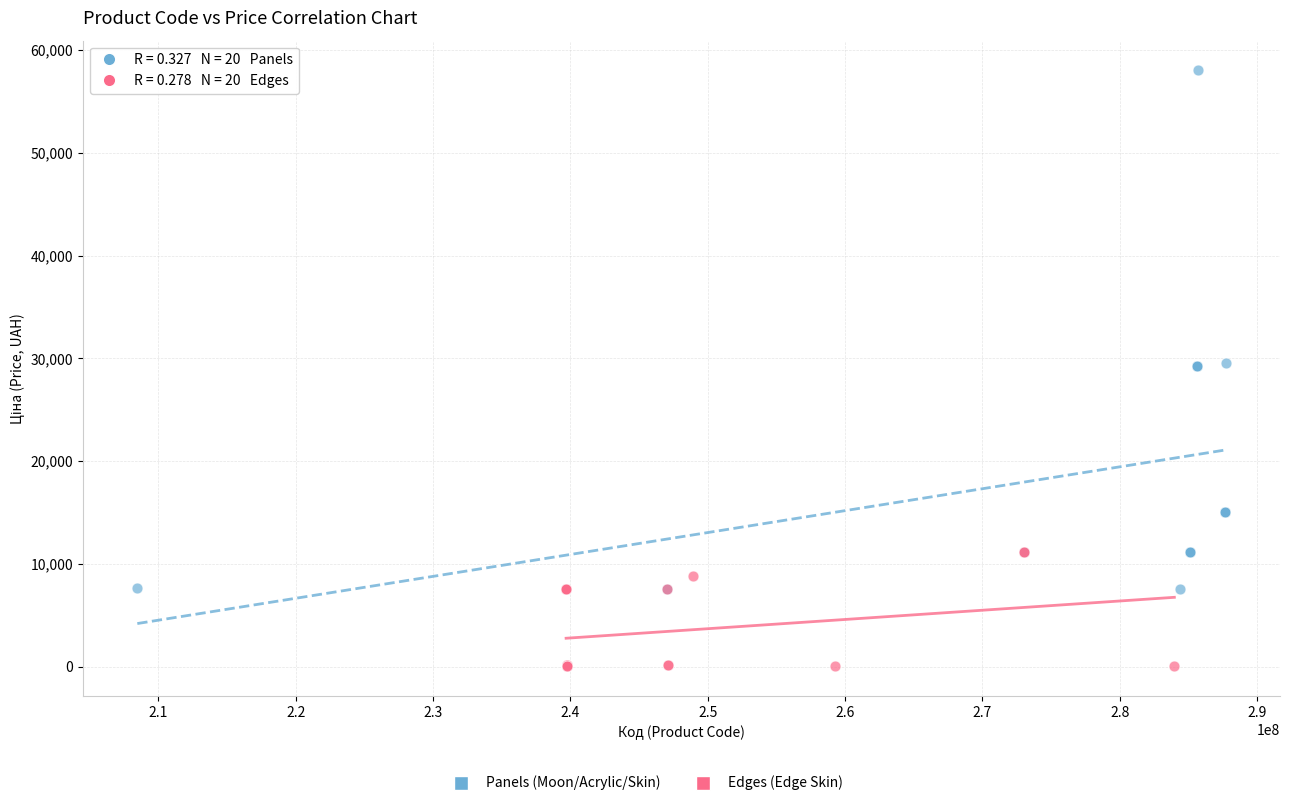

Which series reaches the maximum Y coordinate?

Panels (Moon/Acrylic/Skin)